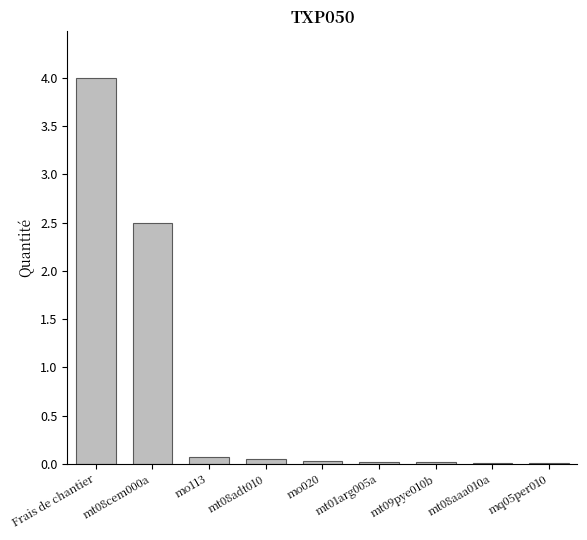

At which label is the value closest to 2?

mt08cem000a